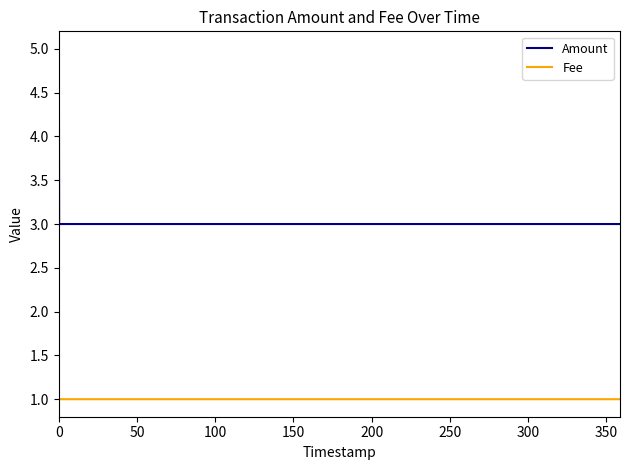

True or false: Fee and Amount cross at least once.

False